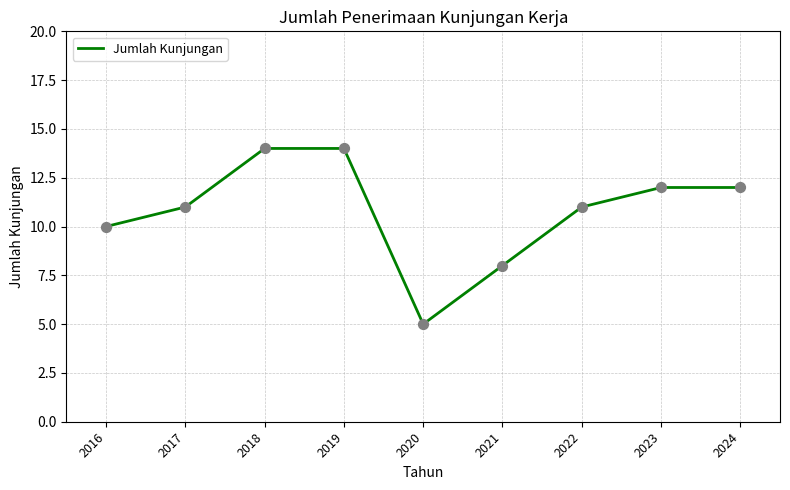

Approximately how many times larger is the value at 2017 compared to 2019?

0.8